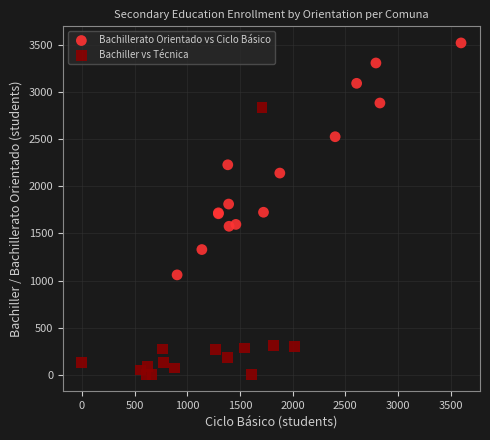

Which series has the largest Y range (max minus min)?

Bachiller vs Técnica